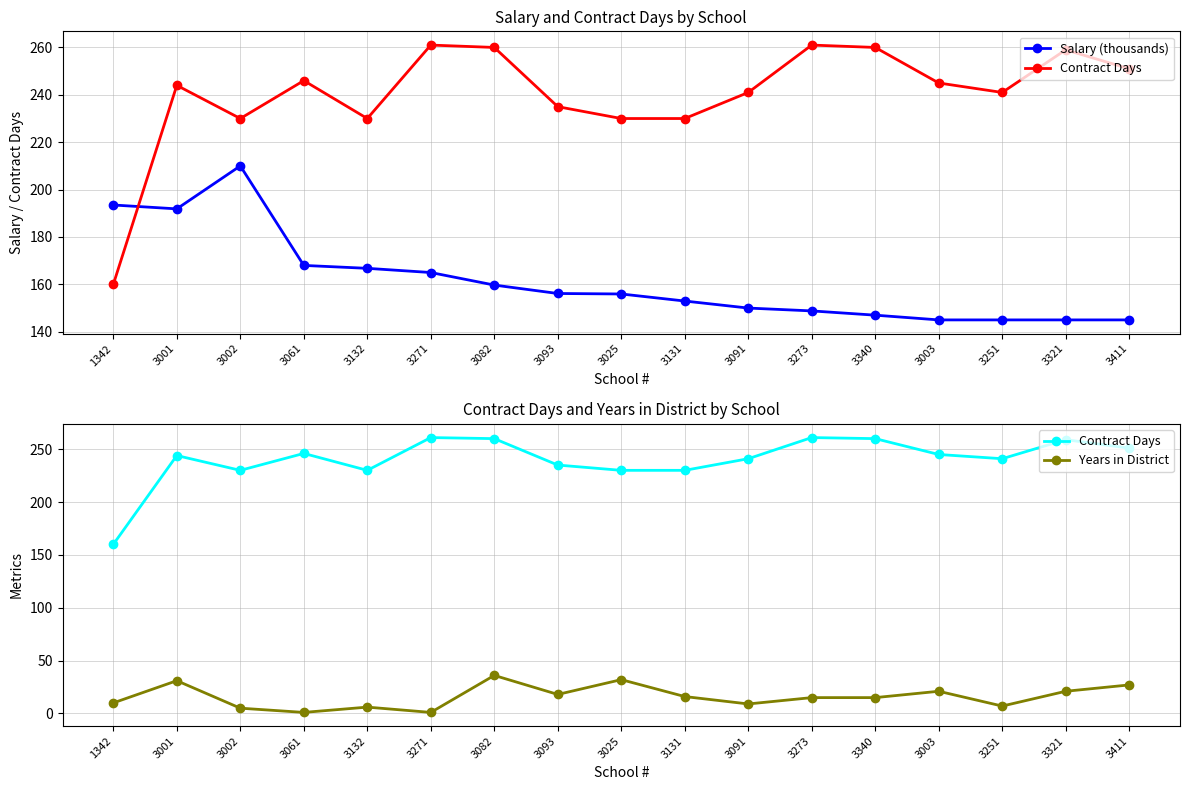

Which has a higher value, 3271 or 3002?

3002